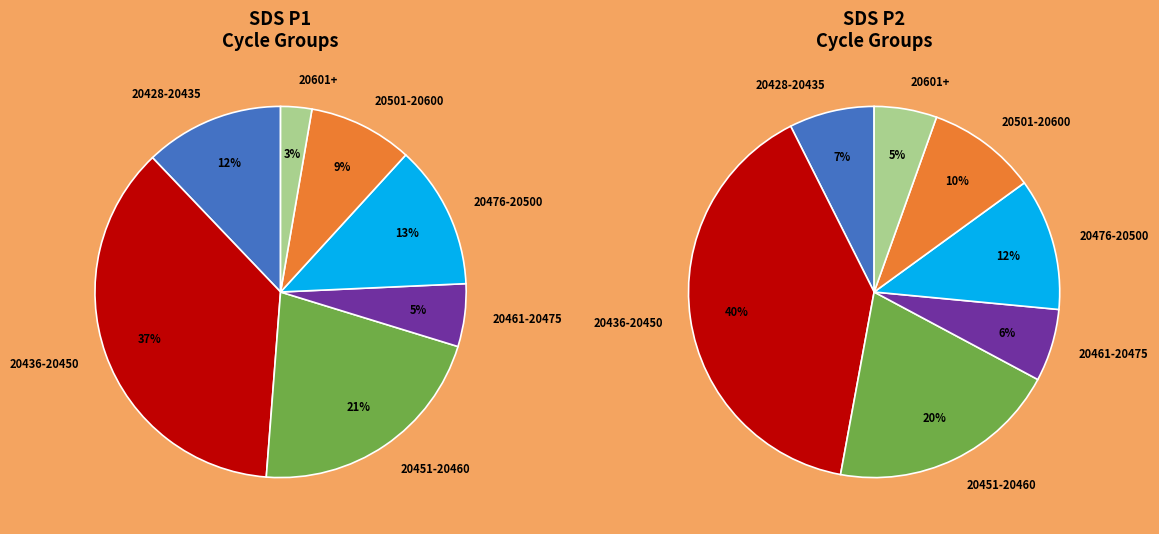

Does any single category account for the majority?

No